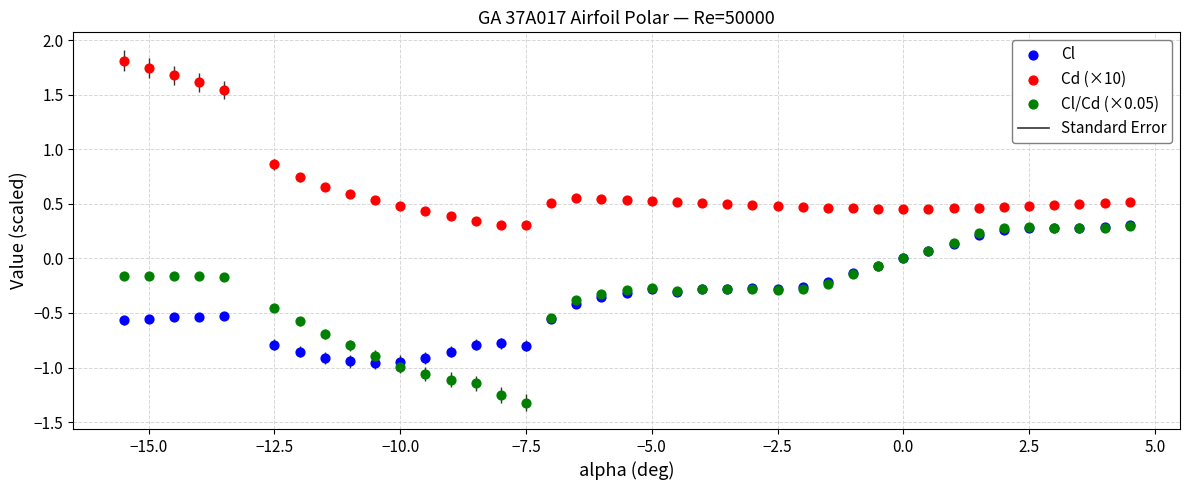

Which series contains the highest Y value?

Cd (×10)